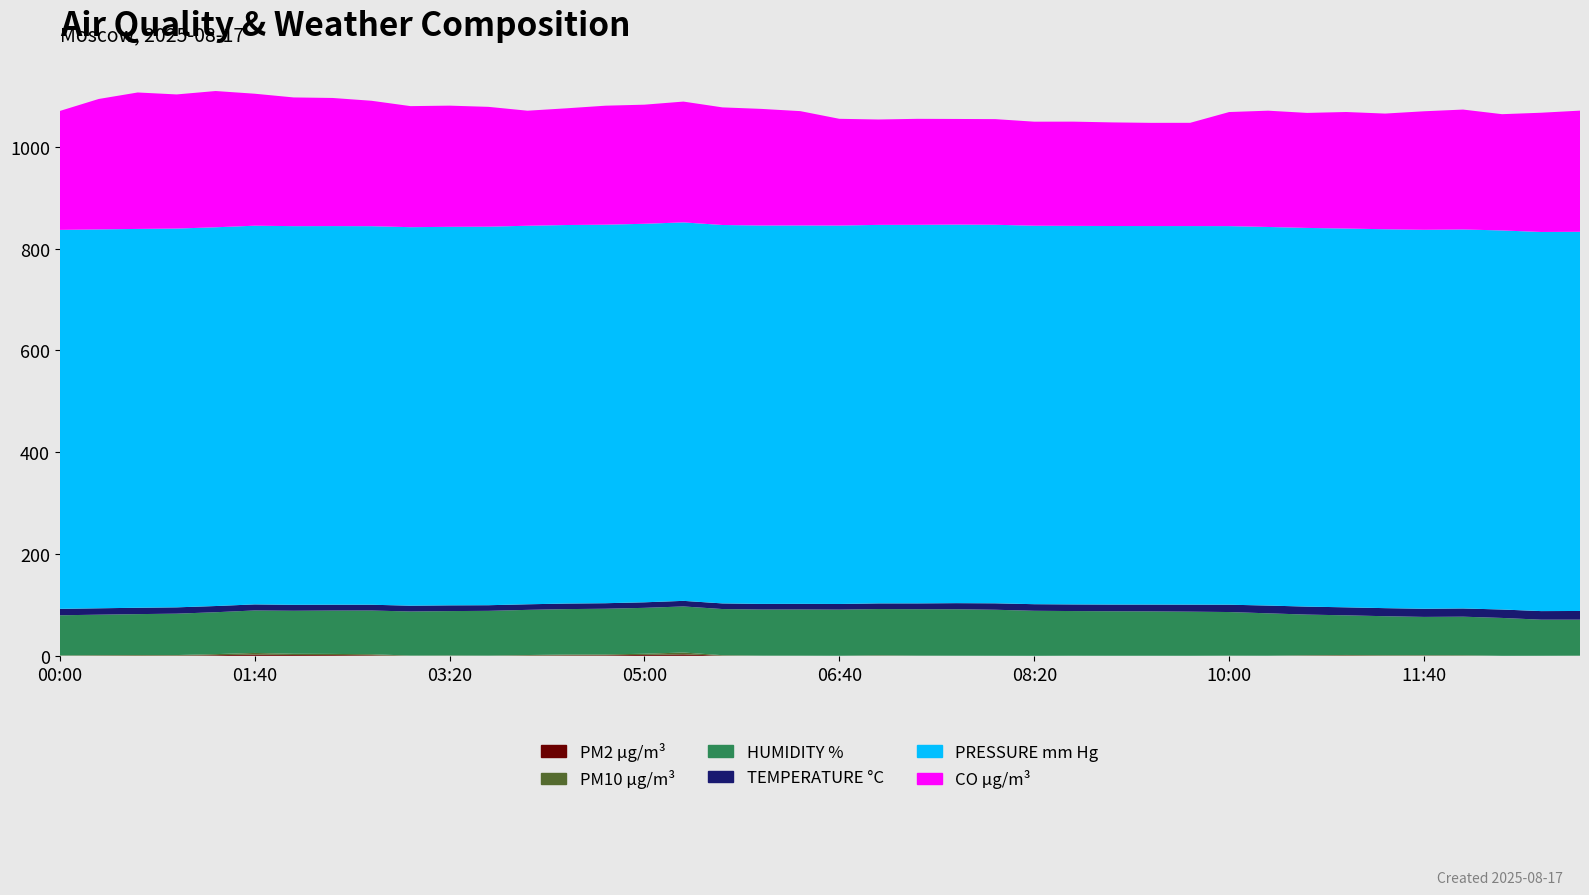

Reading left to right, transcribe all the data shown in this chart.

PM2 µg/m³: 0.0	0.4	0.5	0.6	1.3	2.4	1.6	1.5	1.1	0.0	0.1	0.1	0.5	1.0	1.2	1.8	2.9	0.3	0.0	0.1	0.0	0.3	0.1	0.1	0.0	0.0	0.0	0.0	0.0	0.0	0.1	0.1	0.5	0.7	0.3	0.4	0.3	0.0	0.0	0.0
PM10 µg/m³: 0.7	0.9	1.2	1.0	2.0	3.3	2.4	2.3	2.0	0.5	0.6	0.3	1.1	1.6	1.6	2.3	3.6	0.9	0.4	0.2	0.1	0.7	0.2	0.1	0.1	0.0	0.2	0.1	0.1	0.1	0.3	0.1	0.8	1.0	0.9	0.8	0.8	0.0	0.0	0.2
HUMIDITY %: 78.9	79.5	80.3	81.3	82.3	83.5	84.5	85.2	85.9	86.6	87.2	88.0	88.7	89.3	89.7	90.2	90.5	90.7	90.6	90.8	90.7	90.9	91.3	91.3	90.4	88.5	87.8	87.4	87.2	86.7	85.7	83.3	79.8	77.9	76.5	75.2	75.8	74.5	70.9	70.8
TEMPERATURE °C: 12.7	12.6	12.5	12.4	12.2	11.9	11.7	11.5	11.4	11.4	11.3	11.1	11.0	10.9	10.9	10.9	11.0	11.1	11.0	11.0	11.1	11.1	11.4	12.0	12.6	13.0	13.0	13.2	13.4	13.8	14.4	15.2	15.7	15.7	15.9	16.1	16.2	16.6	16.9	17.1
PRESSURE mm Hg: 744.3	744.2	744.1	744.0	743.9	743.8	743.8	743.7	743.6	743.4	743.5	743.5	743.5	743.5	743.5	743.5	743.4	743.3	743.3	743.2	743.3	743.4	743.5	743.5	743.5	743.4	743.5	743.5	743.5	743.6	743.6	743.6	743.8	744.0	744.2	744.3	744.4	744.5	744.7	744.8
CO µg/m³: 233.5	256.2	268.0	263.5	267.6	259.3	252.8	251.6	246.3	237.8	238.0	235.4	226.0	229.2	233.7	233.9	237.3	231.0	229.0	224.5	209.6	207.0	208.2	207.5	207.5	204.3	204.7	203.5	202.7	202.8	224.0	228.4	225.9	228.9	227.2	232.8	235.5	228.4	234.2	238.0